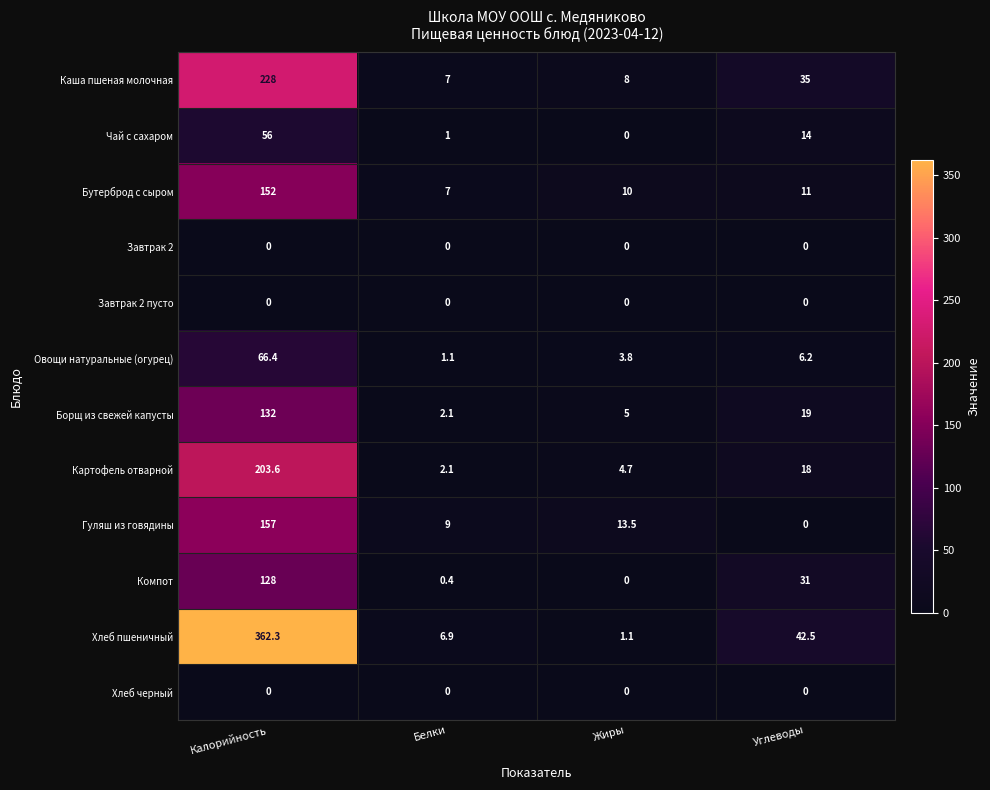

What value does the Чай с сахаром series have at Углеводы?

14.0